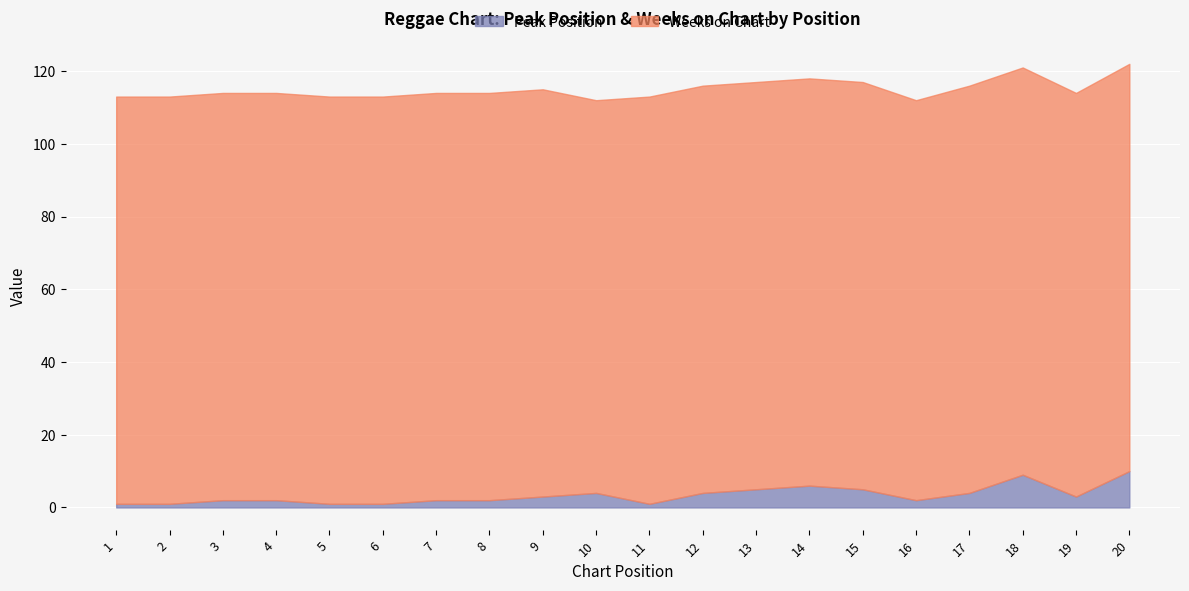

What is the approximate value of Peak Position at 1?

1